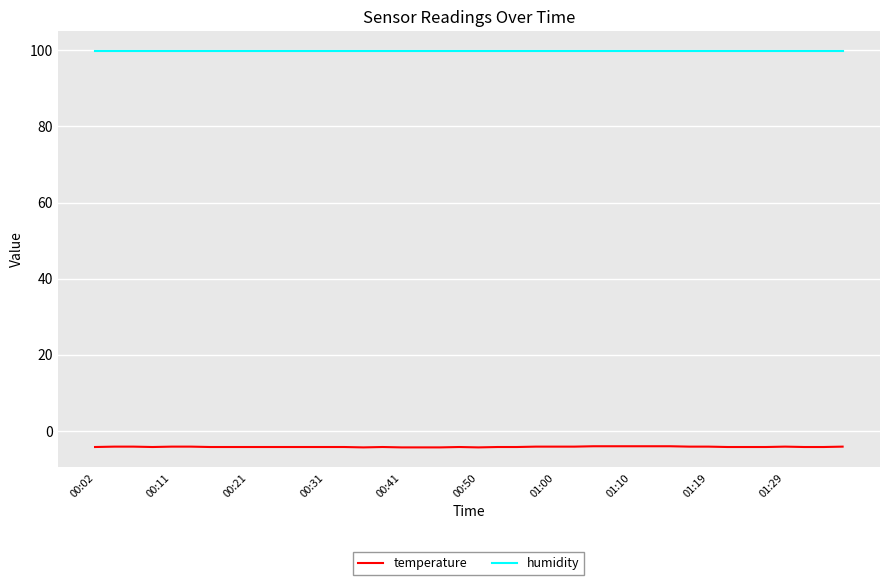

List the series in order of their overall mean, highest first.

humidity, temperature